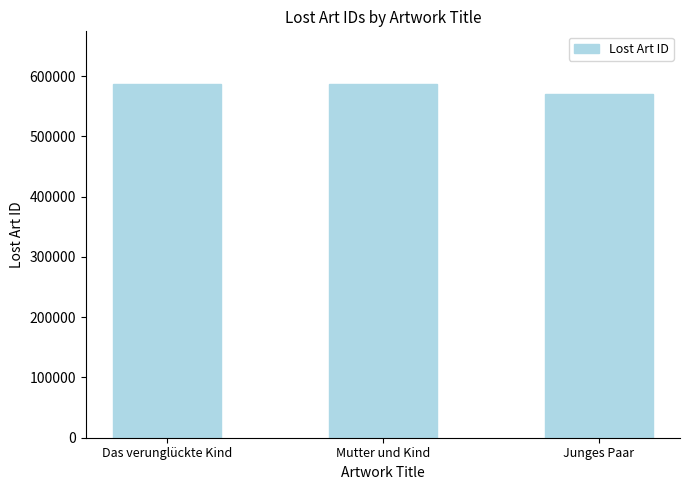

How many values are below 586557?

1